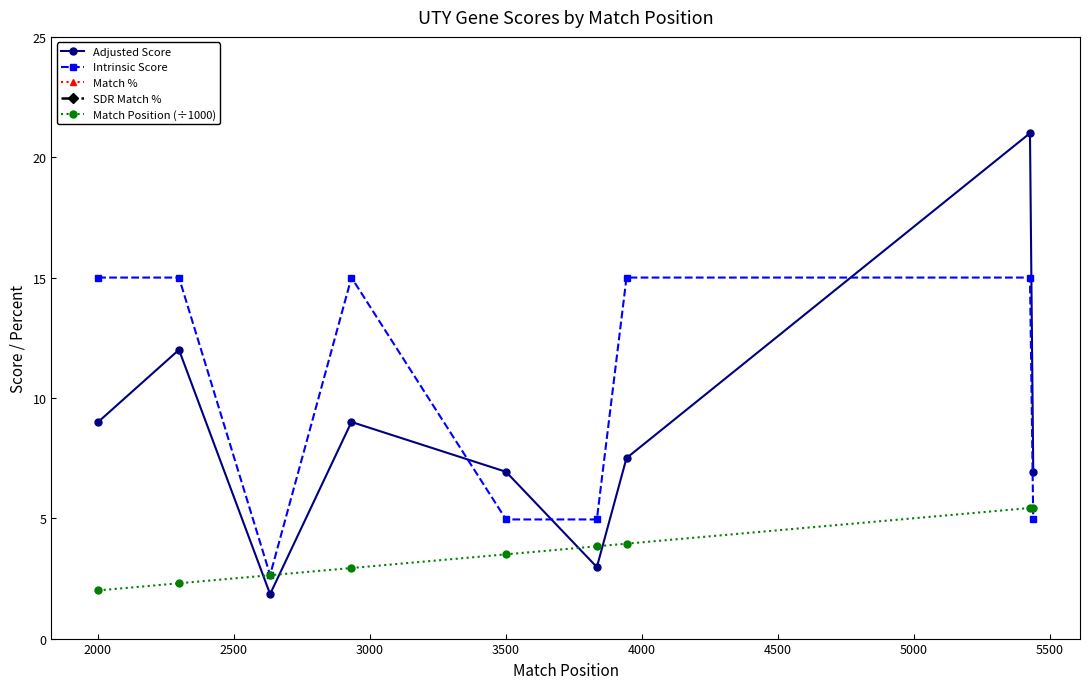

How many interior local peaks does the Adjusted Score series have?

3